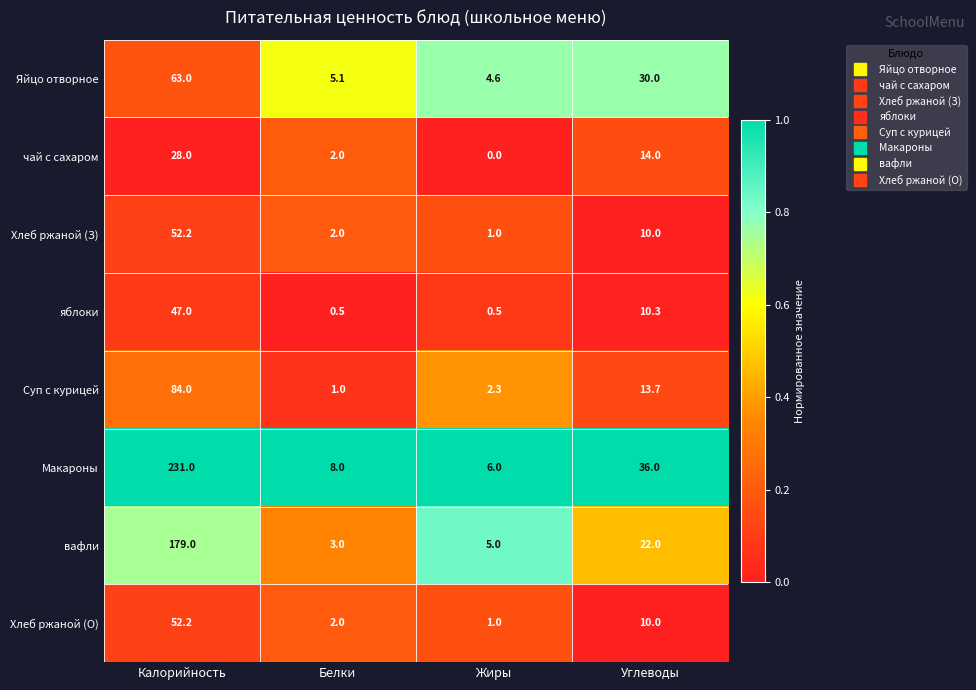

True or false: Хлеб ржаной (О) has a value of 2.0 at Белки.

True